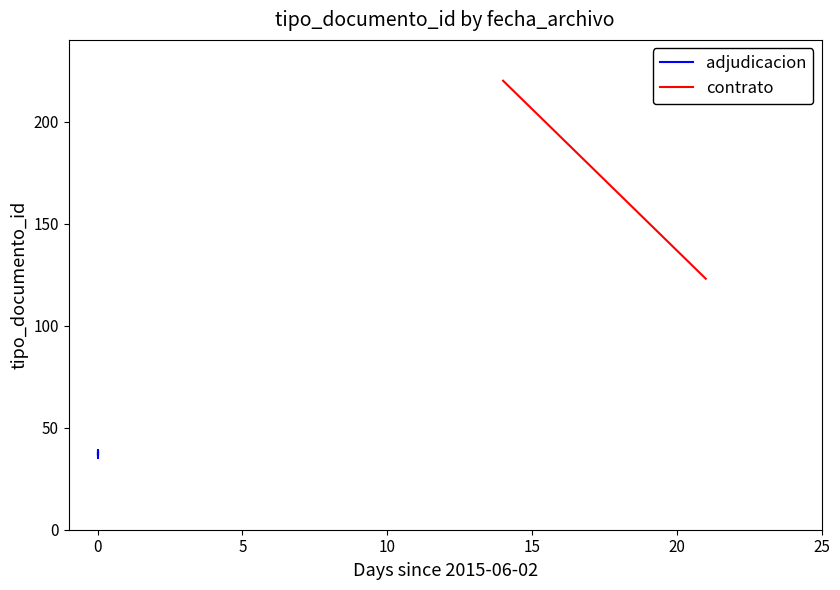

True or false: there are more than 0 points higher than both neighbors.

True